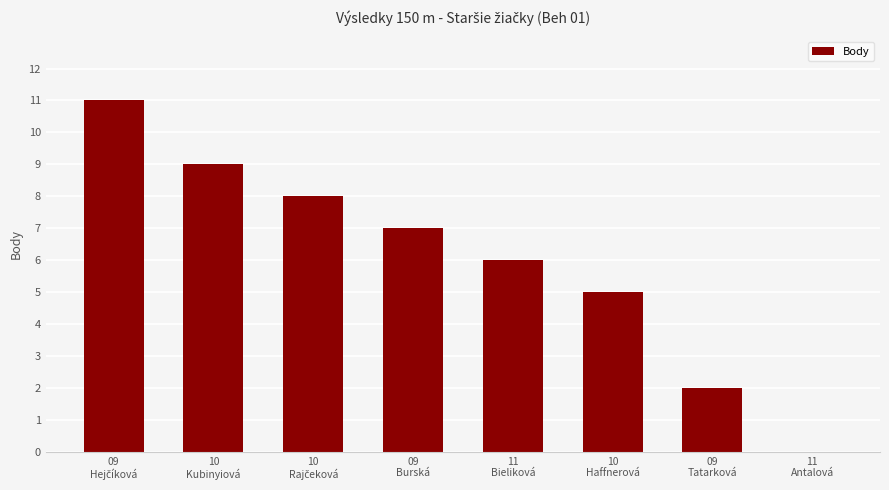

Approximately how many times larger is the value at 09
Burská compared to 09
Tatarková?

3.5